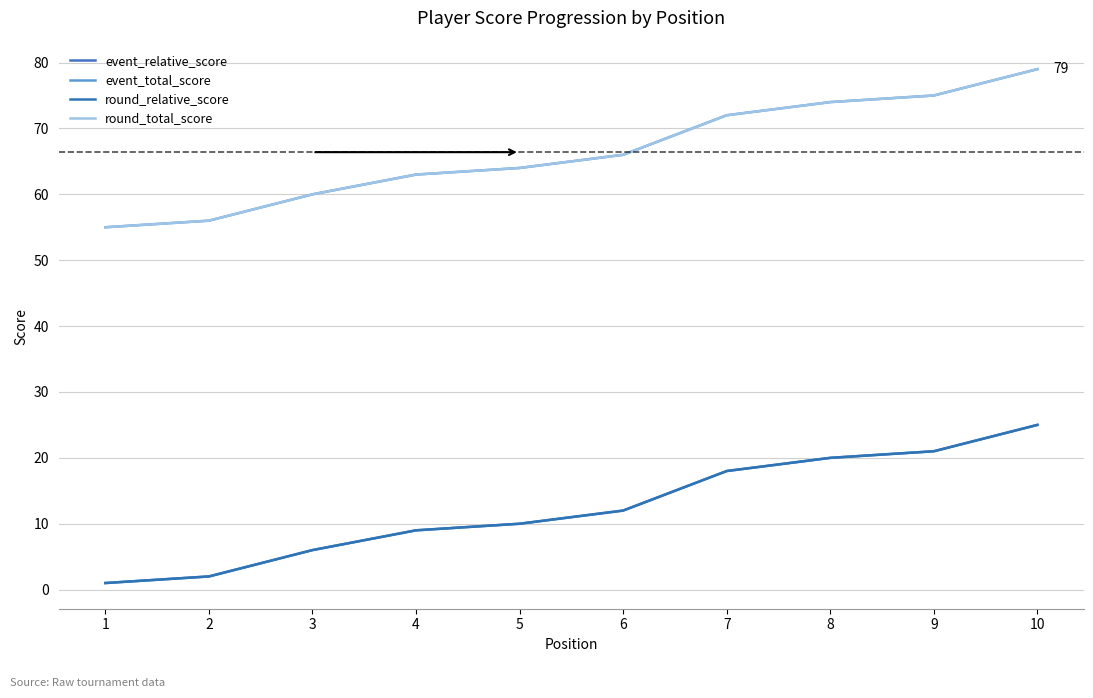

What is the sum of all event_total_score values?

664